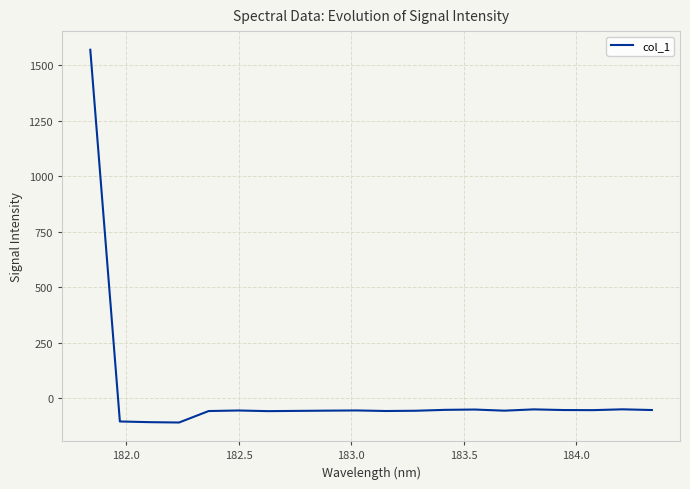

What is the difference between the second highest and second lowest values?

57.8